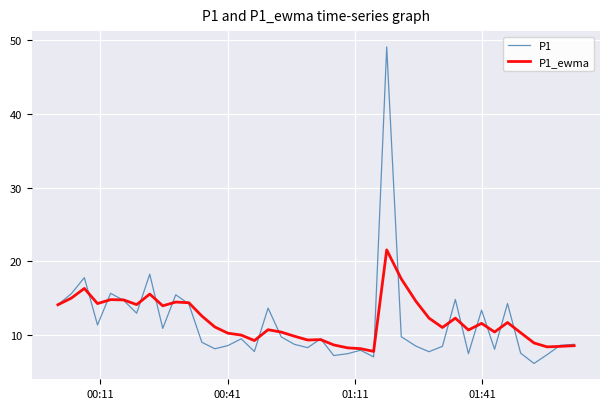

Which series has the largest range (max minus min)?

P1